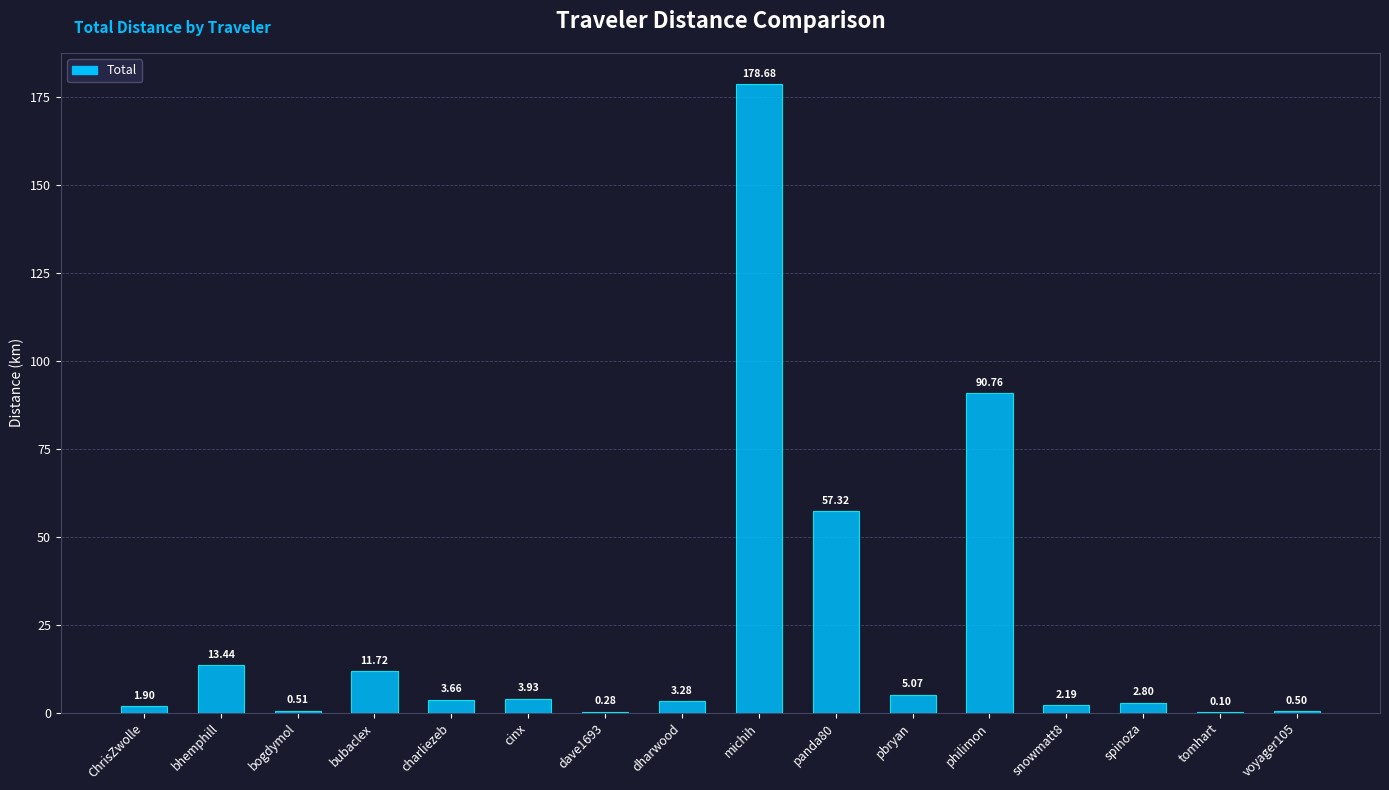

Which category has the highest value across all series?

michih